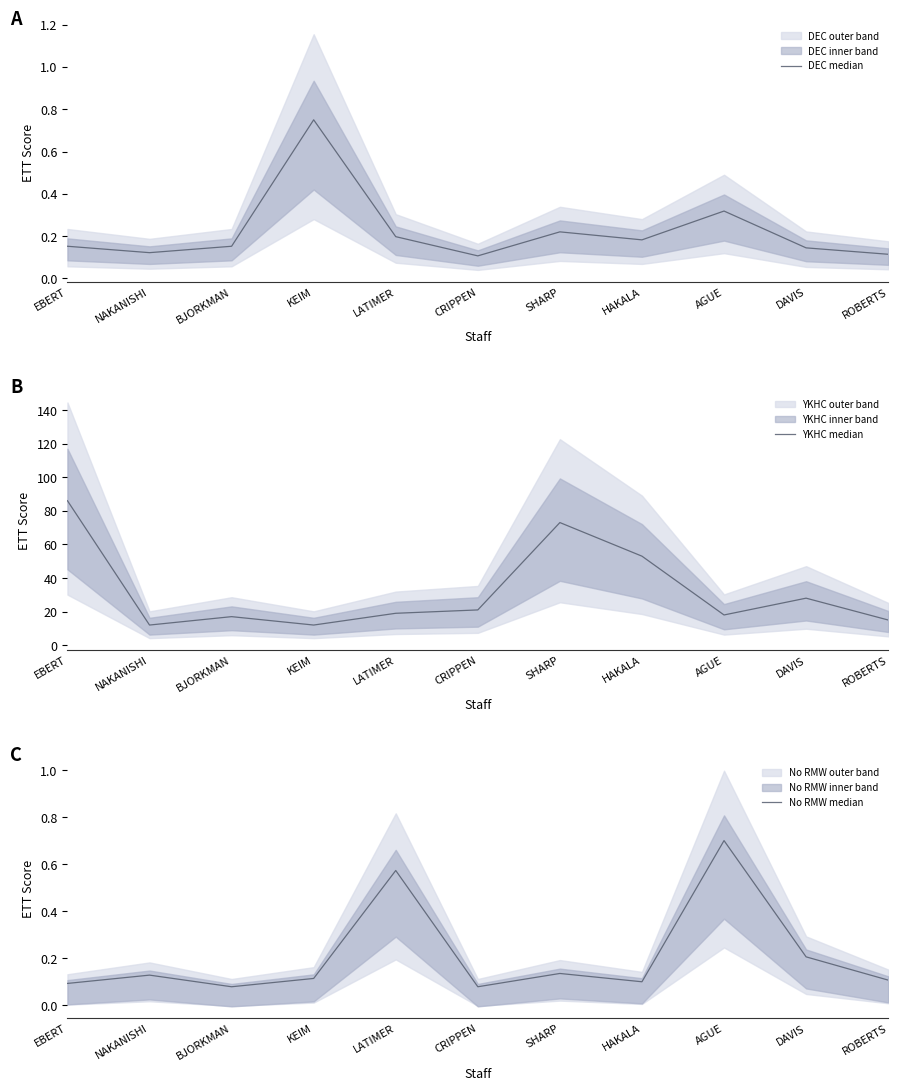

What is the value of the YKHC median point at the 8th from the left?

53.0